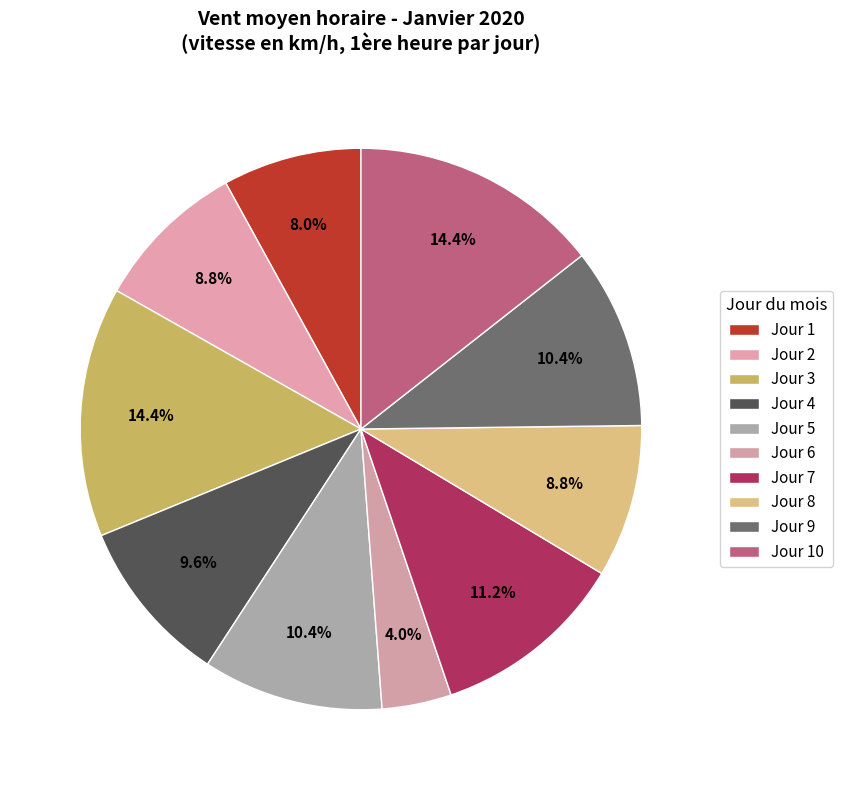

How many segments does this pie chart have?

10